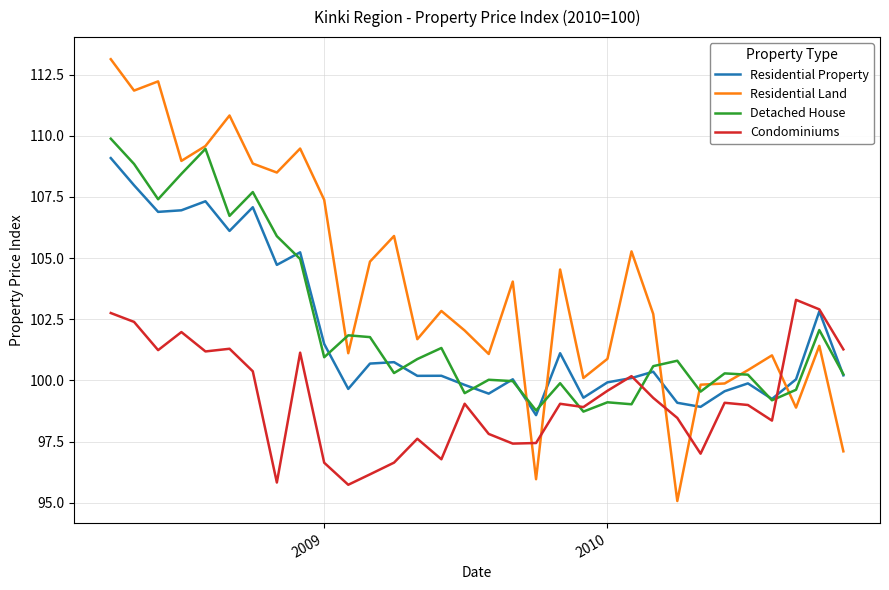

Which series ends up on top after the final intersection of Condominiums and Residential Land?

Condominiums